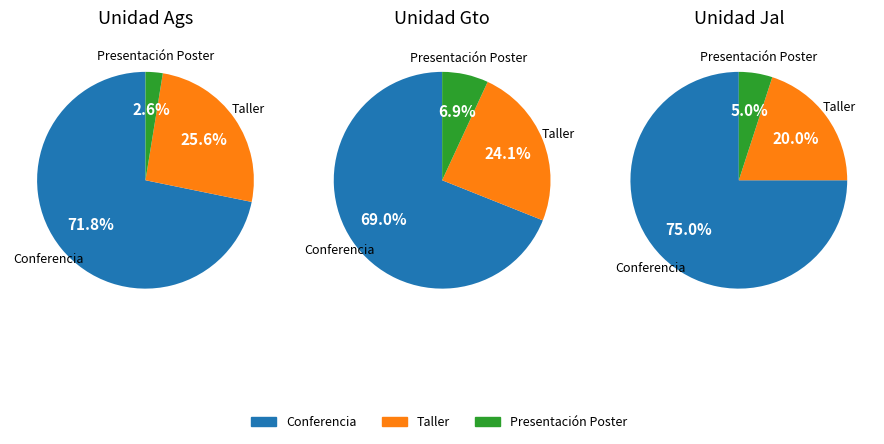

Which category has the biggest portion of the pie?

Conferencia